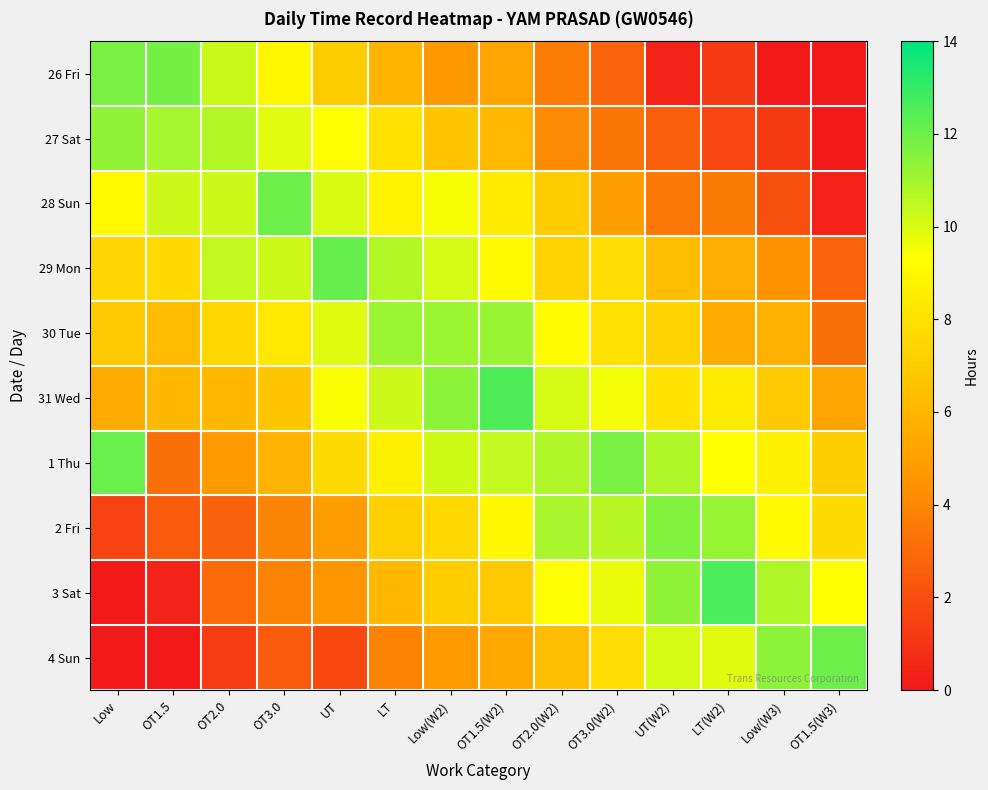

Reading left to right, what are all the values shown in this chart?

26 Fri: Low=11.8	OT1.5=11.8	OT2.0=10.3	OT3.0=9.0	UT=7.0	LT=6.0	Low(W2)=4.7	OT1.5(W2)=5.2	OT2.0(W2)=3.6	OT3.0(W2)=2.8	UT(W2)=0.3	LT(W2)=1.1	Low(W3)=0.0	OT1.5(W3)=0.0
27 Sat: Low=11.3	OT1.5=10.9	OT2.0=10.7	OT3.0=9.9	UT=9.3	LT=8.0	Low(W2)=6.7	OT1.5(W2)=6.2	OT2.0(W2)=4.2	OT3.0(W2)=3.4	UT(W2)=2.5	LT(W2)=1.6	Low(W3)=1.2	OT1.5(W3)=0.0
28 Sun: Low=9.0	OT1.5=10.3	OT2.0=10.2	OT3.0=12.0	UT=10.1	LT=8.8	Low(W2)=9.5	OT1.5(W2)=8.4	OT2.0(W2)=7.0	OT3.0(W2)=5.0	UT(W2)=3.5	LT(W2)=3.6	Low(W3)=2.0	OT1.5(W3)=0.3
29 Mon: Low=7.5	OT1.5=7.6	OT2.0=10.5	OT3.0=10.2	UT=12.1	LT=10.8	Low(W2)=10.1	OT1.5(W2)=9.1	OT2.0(W2)=7.3	OT3.0(W2)=7.8	UT(W2)=6.3	LT(W2)=5.6	Low(W3)=4.4	OT1.5(W3)=2.8
30 Tue: Low=6.8	OT1.5=6.2	OT2.0=7.5	OT3.0=8.3	UT=9.9	LT=11.1	Low(W2)=11.1	OT1.5(W2)=11.2	OT2.0(W2)=9.1	OT3.0(W2)=7.9	UT(W2)=7.4	LT(W2)=5.5	Low(W3)=5.8	OT1.5(W3)=3.2
31 Wed: Low=5.5	OT1.5=6.1	OT2.0=6.0	OT3.0=6.7	UT=9.4	LT=10.3	Low(W2)=11.4	OT1.5(W2)=12.5	OT2.0(W2)=10.1	OT3.0(W2)=9.6	UT(W2)=8.0	LT(W2)=8.4	Low(W3)=6.9	OT1.5(W3)=5.2
1 Thu: Low=12.0	OT1.5=3.2	OT2.0=4.8	OT3.0=5.9	UT=7.7	LT=8.6	Low(W2)=10.2	OT1.5(W2)=10.4	OT2.0(W2)=10.8	OT3.0(W2)=11.8	UT(W2)=10.8	LT(W2)=9.3	Low(W3)=8.7	OT1.5(W3)=7.1
2 Fri: Low=1.6	OT1.5=2.4	OT2.0=2.7	OT3.0=3.9	UT=4.8	LT=7.1	Low(W2)=7.6	OT1.5(W2)=9.0	OT2.0(W2)=10.9	OT3.0(W2)=10.6	UT(W2)=11.6	LT(W2)=11.2	Low(W3)=9.1	OT1.5(W3)=7.7
3 Sat: Low=0.0	OT1.5=0.4	OT2.0=3.0	OT3.0=3.8	UT=4.5	LT=6.1	Low(W2)=7.0	OT1.5(W2)=6.9	OT2.0(W2)=9.4	OT3.0(W2)=9.7	UT(W2)=11.3	LT(W2)=12.6	Low(W3)=10.8	OT1.5(W3)=9.3
4 Sun: Low=0.0	OT1.5=0.0	OT2.0=1.3	OT3.0=2.4	UT=1.8	LT=3.9	Low(W2)=4.8	OT1.5(W2)=5.4	OT2.0(W2)=6.3	OT3.0(W2)=7.8	UT(W2)=10.1	LT(W2)=9.9	Low(W3)=11.4	OT1.5(W3)=12.0